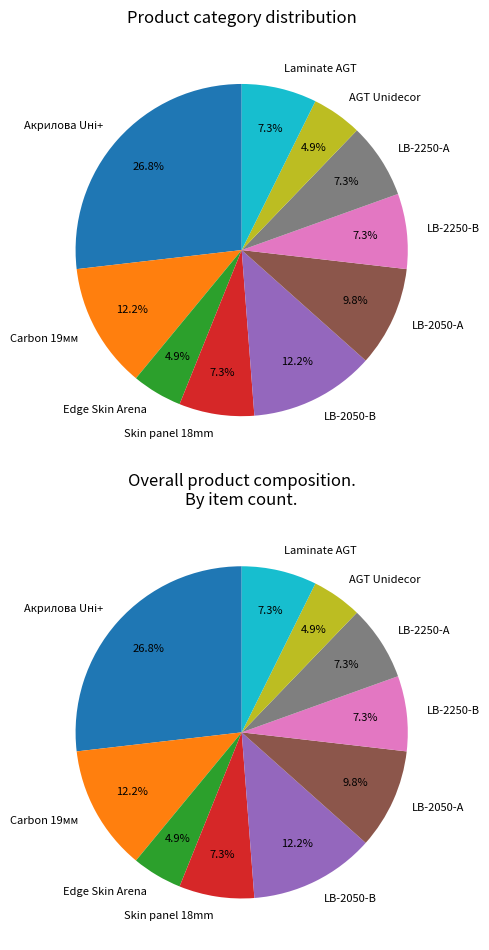

Rank the categories by value from lowest to highest.

Edge Skin Arena, AGT panel 18 mm. Unidecor, Skin panel 18 mm., LB-2250-В Унідекор, LB-2250-А Унідекор, Laminate AGT Marco Polo Premium, LB-2050-А Унідекор, Панель Carbon Carbon 19 мм. Металдекор, LB-2050-В Унідекор, Панель акрилова Acrylic 18 мм. Уні плюс